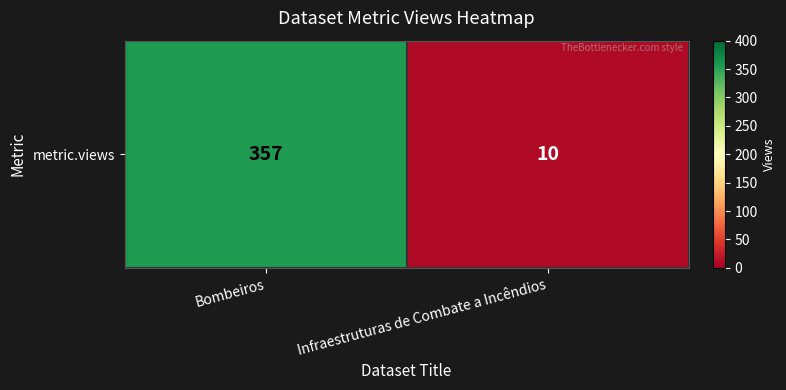

Rank the categories by value from lowest to highest.

Infraestruturas de Combate a Incêndios, Bombeiros